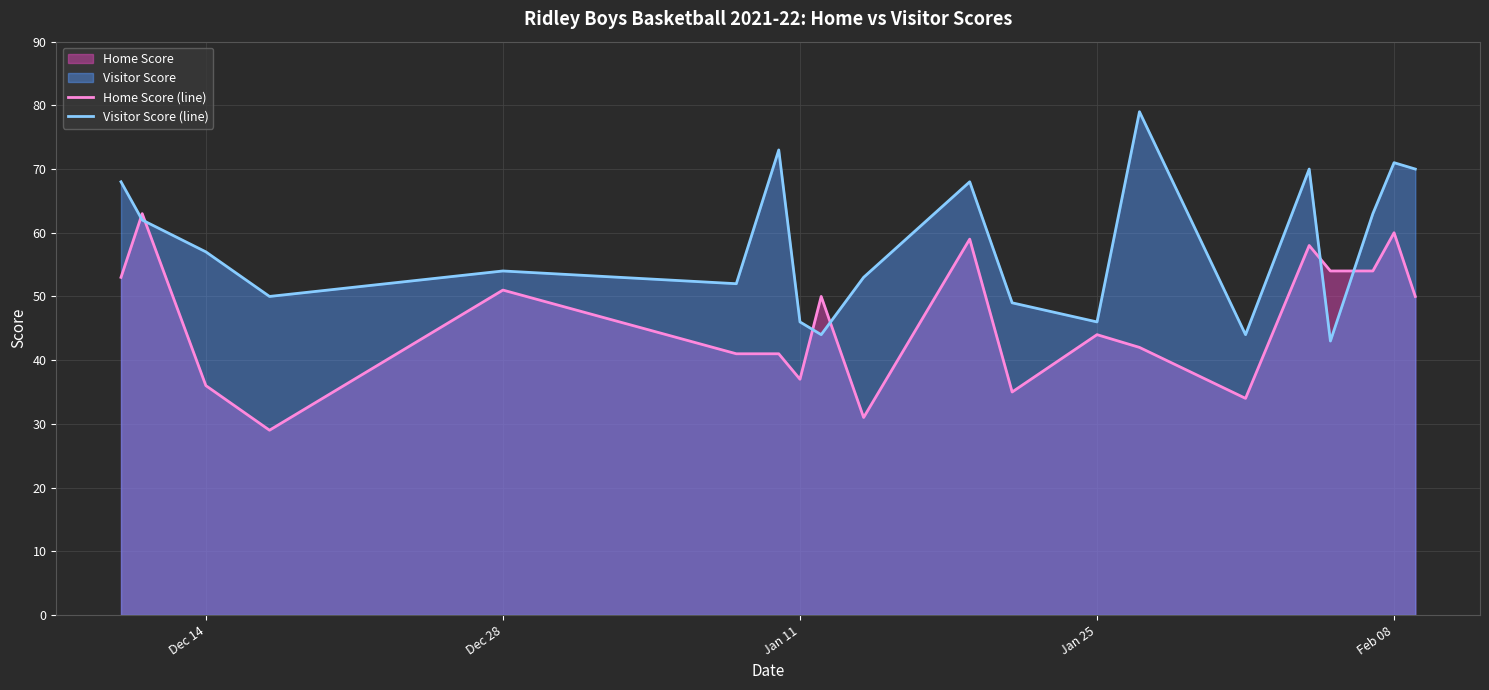

What is the maximum value shown in the chart?

79